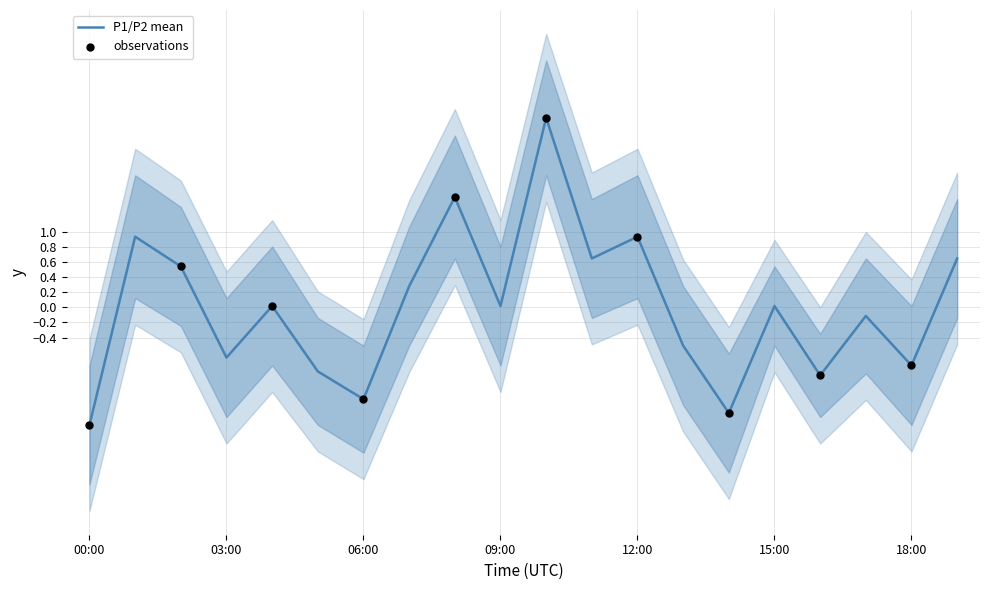

What is the change in value from 09:00 to 13:00?

-0.5